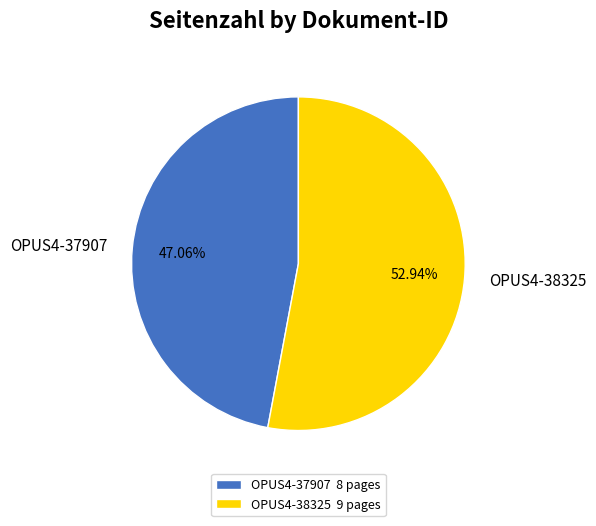

The OPUS4-37907 slice represents 47% of the pie. True or false?

True